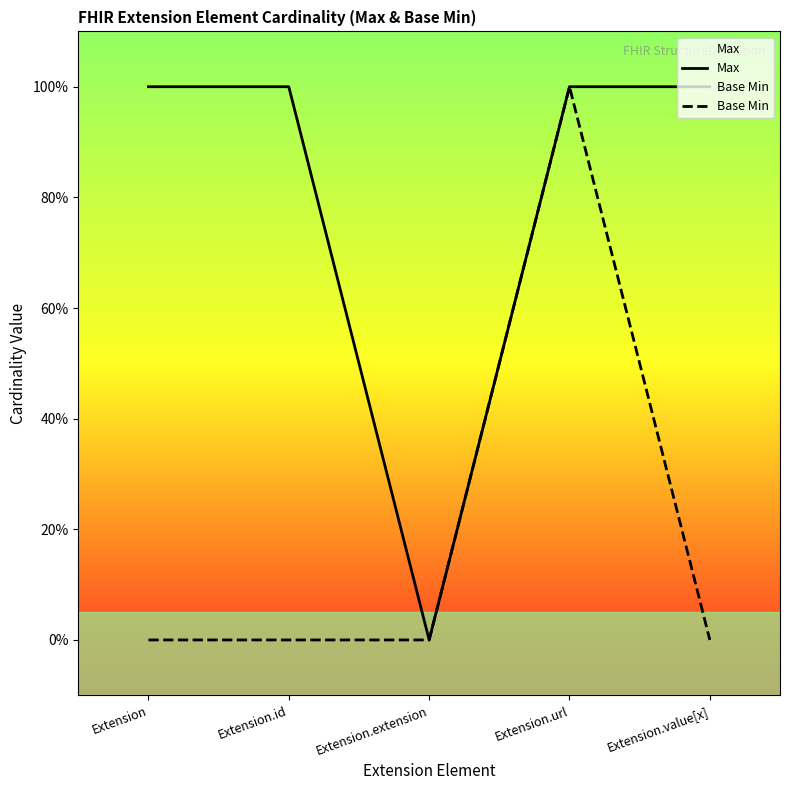

Reading left to right, transcribe all the data shown in this chart.

Max: 1	1	0	1	1
Base Min: 0	0	0	1	0